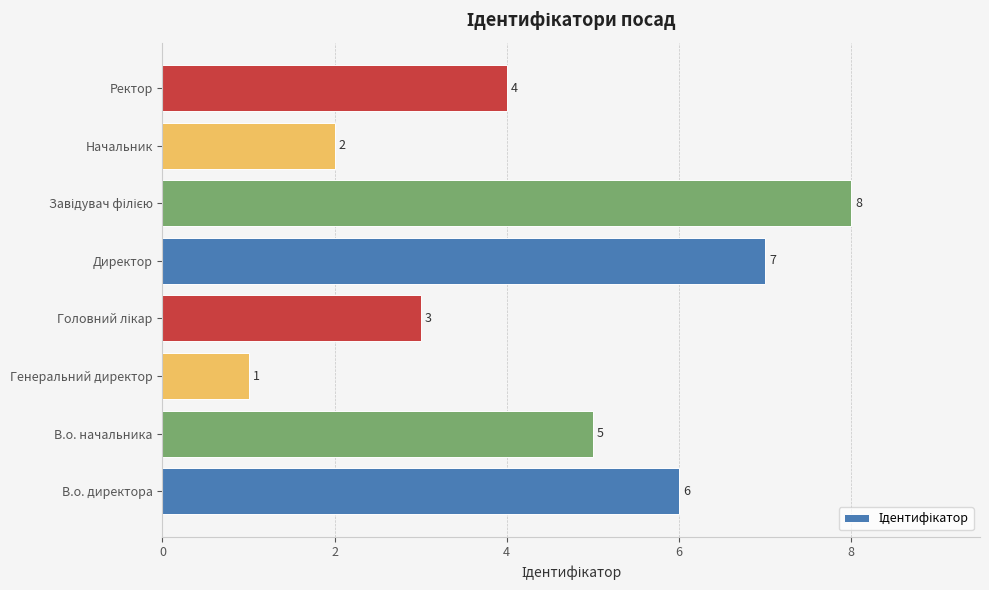

What is the change in value from В.о. начальника to Генеральний директор?

-4